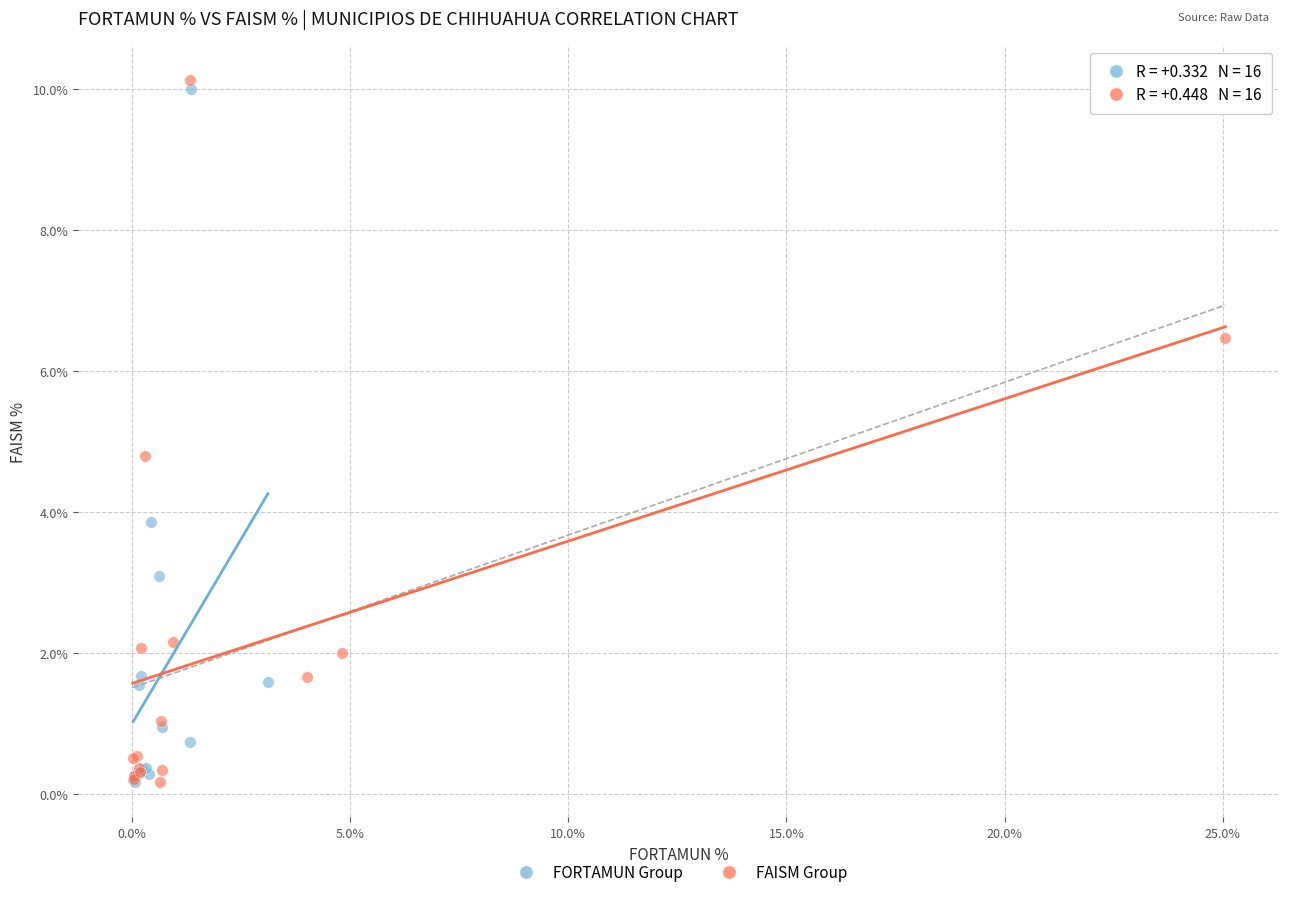

Which series reaches the maximum Y coordinate?

FAISM Group